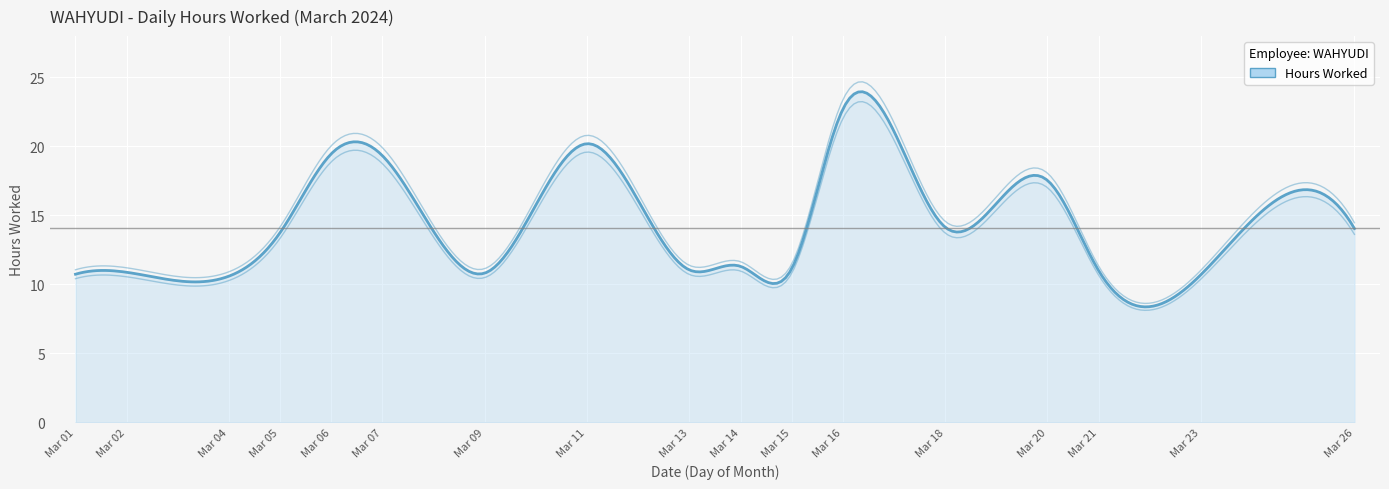

What is the ratio of the value at 20 to the value at 9?

1.6